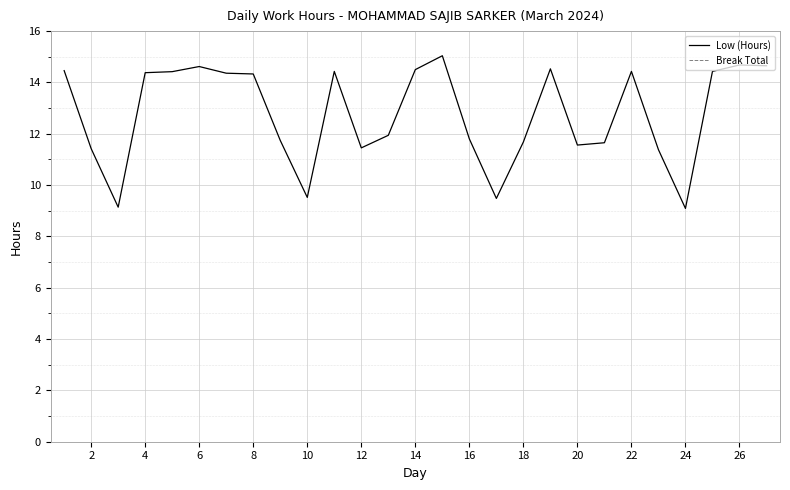

Which series has the largest range (max minus min)?

Low (Hours)